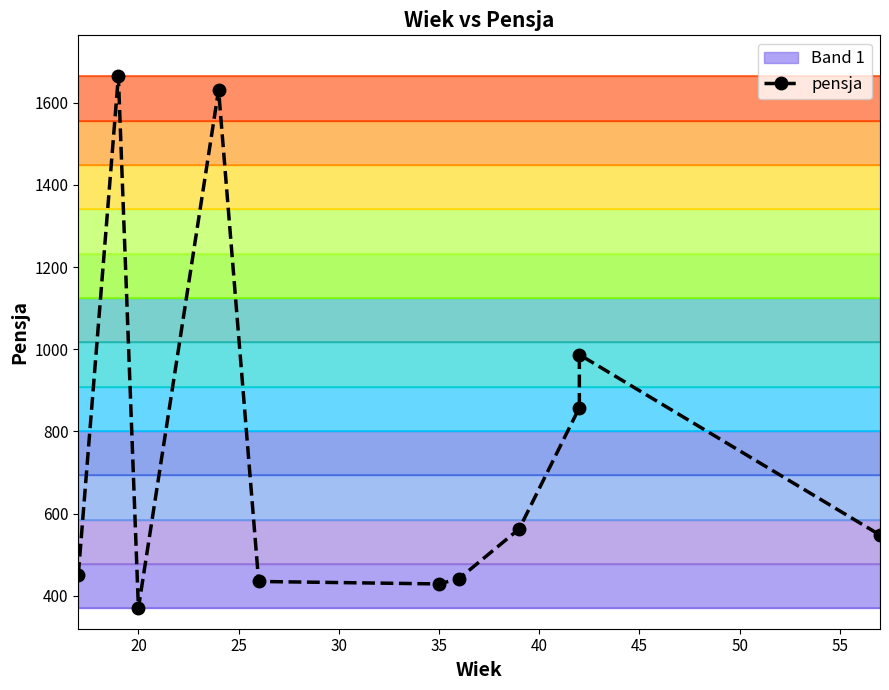

True or false: the data shows 250 at 15.

False